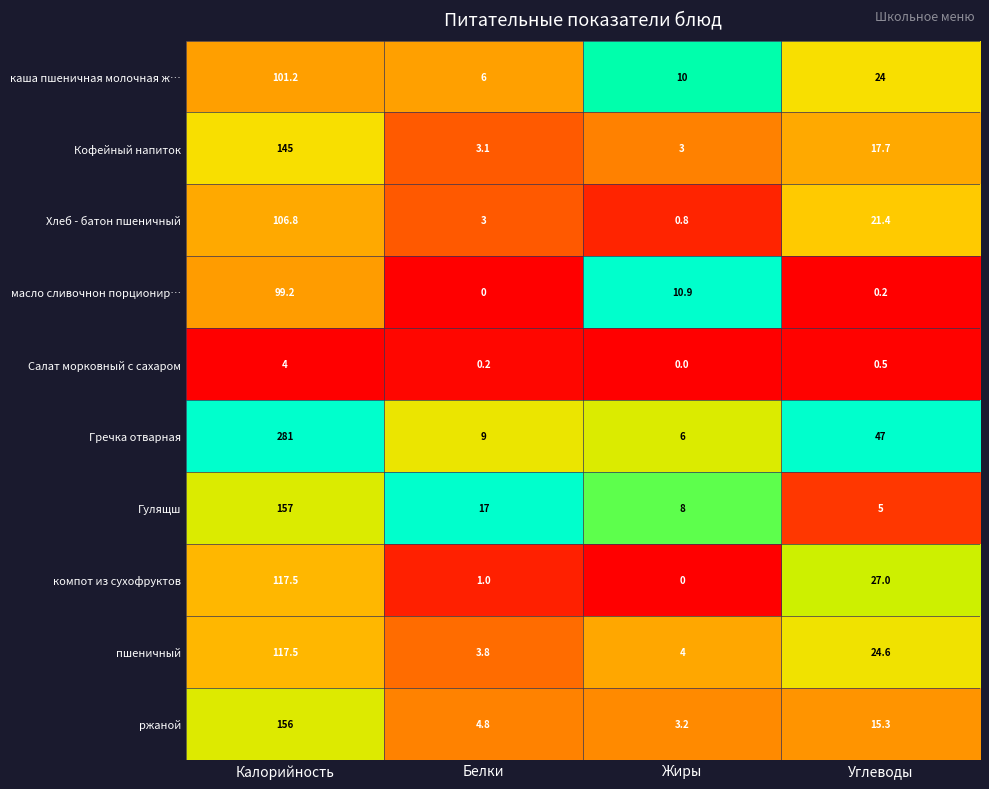

The value of компот из сухофруктов at Калорийность is 176.9. True or false?

False